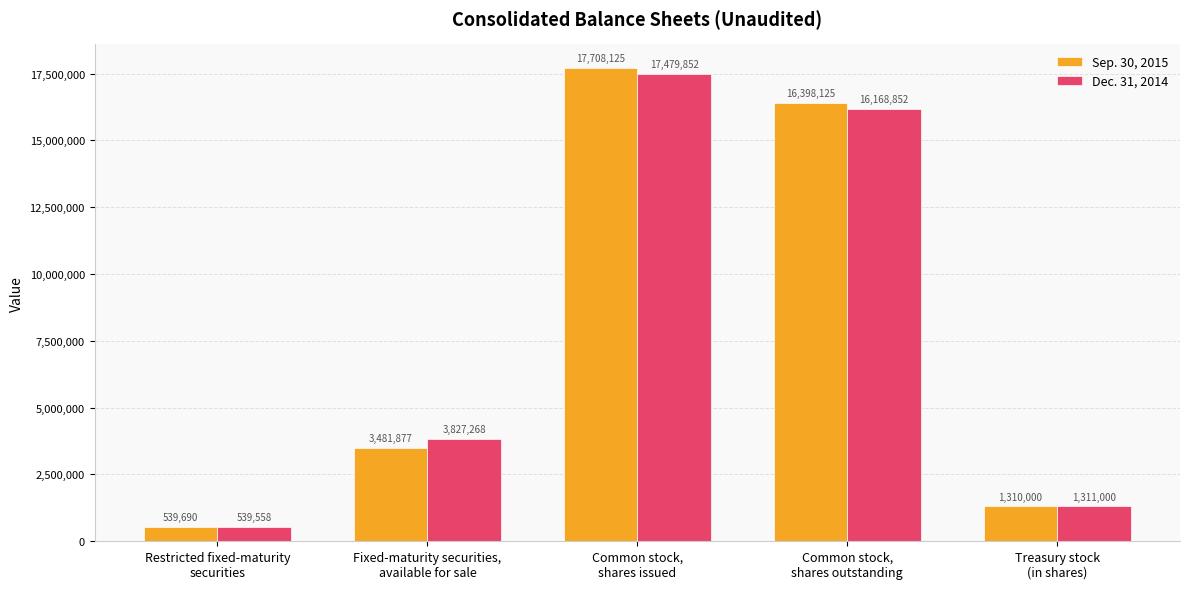

Read the Dec. 31, 2014 value at Restricted fixed-maturity
securities, to the nearest 50.

539550